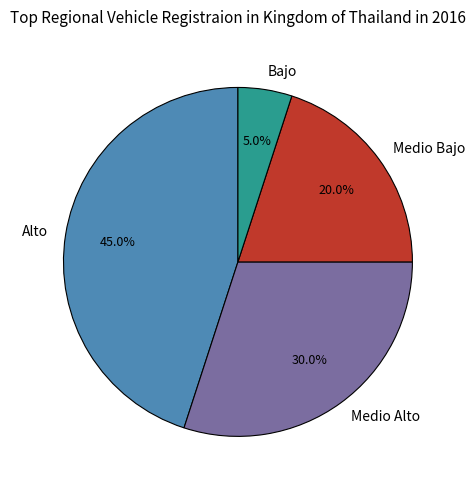

To the nearest percent, what is the difference between the largest and smallest slice percentages?

40%